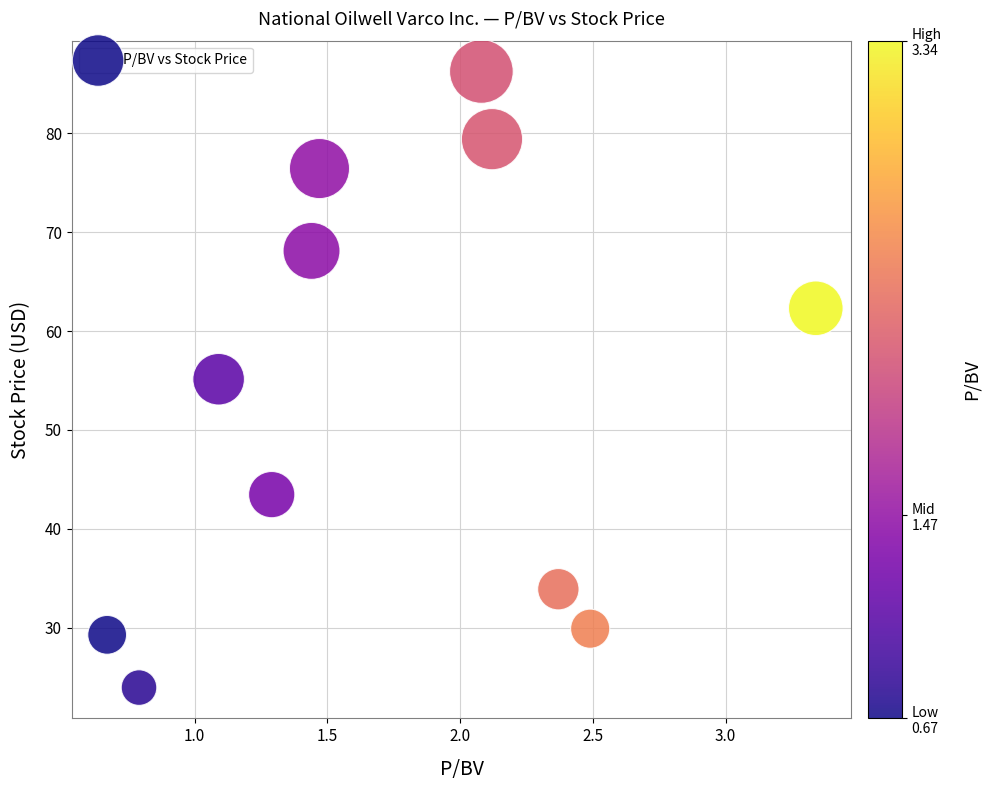

What is the range of Y values (max minus min)?

62.3